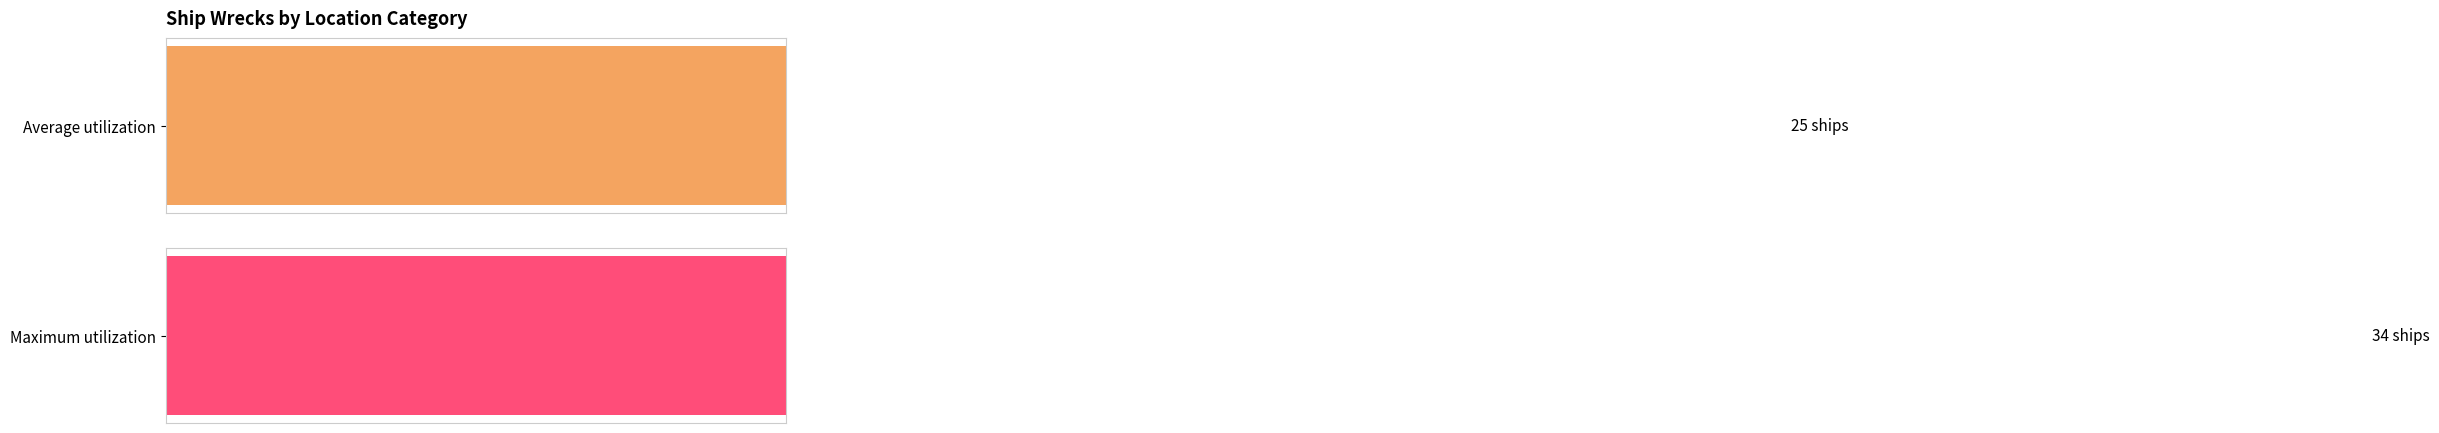

Is the value of Average utilization at Apollo Bay greater than the value of Maximum utilization at Apollo Bay?

No